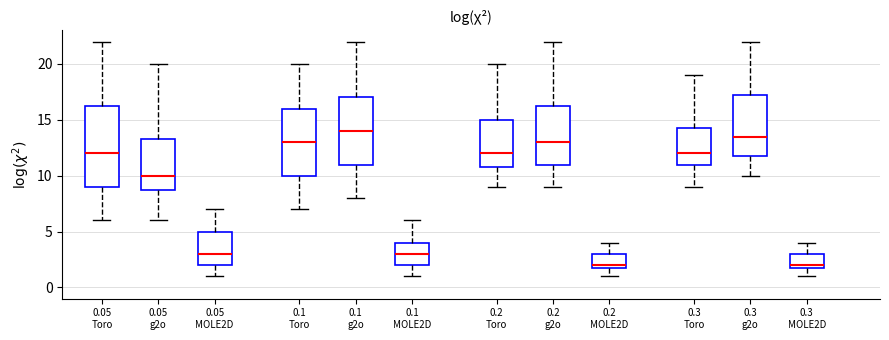

Comparing the boxes themselves (not the whiskers), which one is the tallest?

0.05 Toro